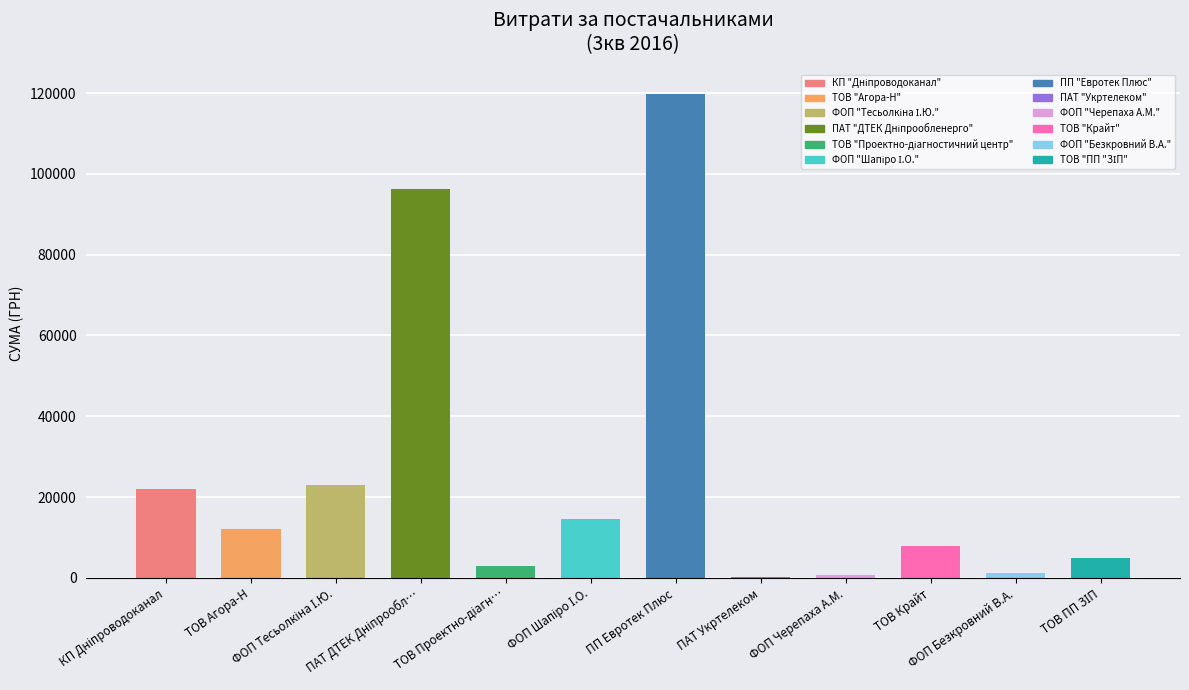

What is the sum of all values?

305547.0